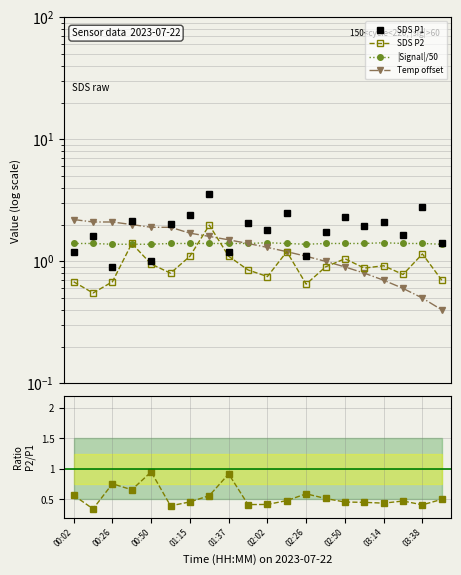

Count the number of categories in the chart.

20